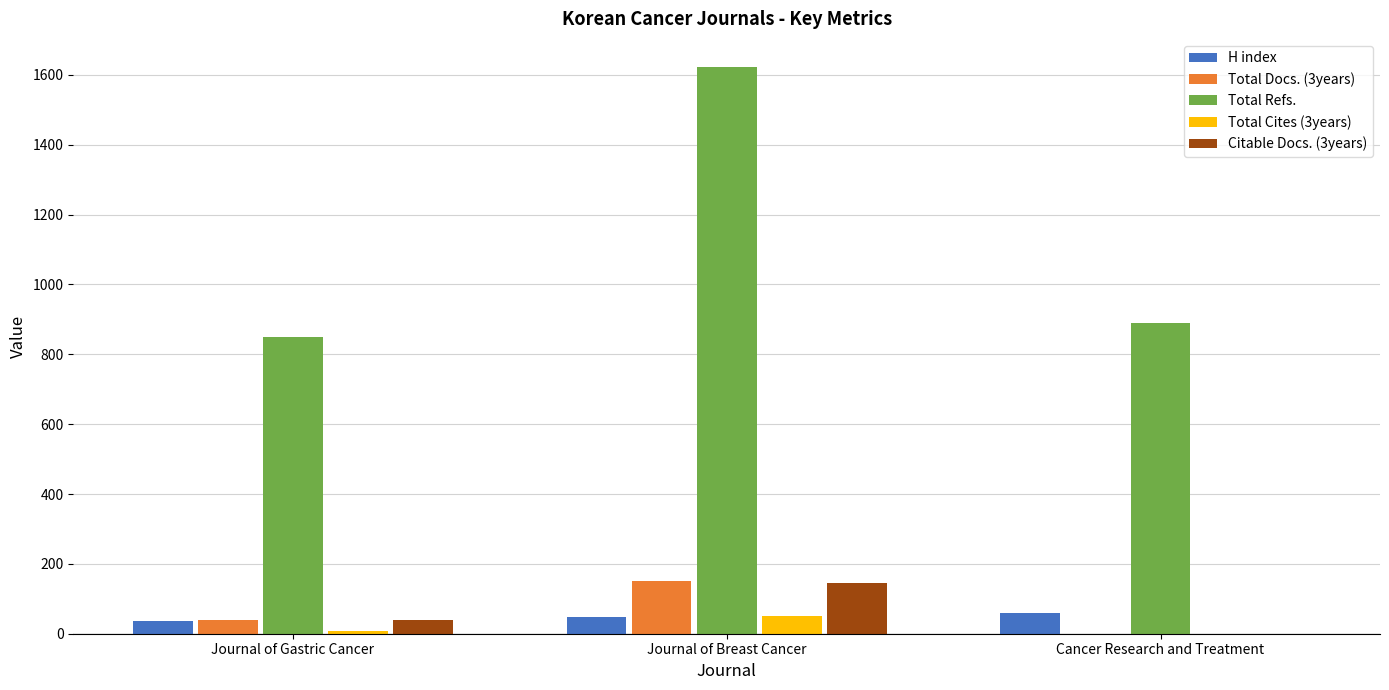

Which series changed the most between Journal of Breast Cancer and Cancer Research and Treatment?

Total Refs.